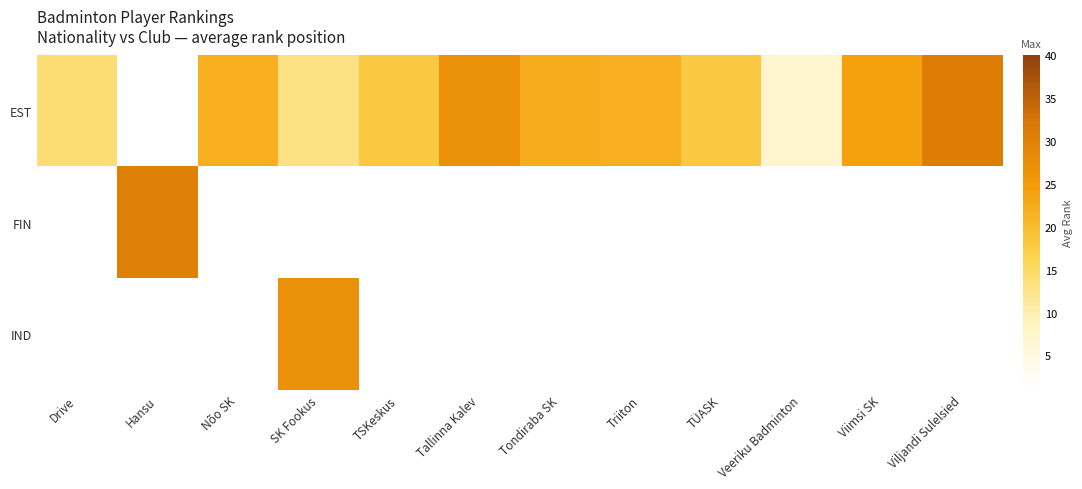

Which has a higher value, Viljandi Sulelsied or Nõo SK?

Viljandi Sulelsied